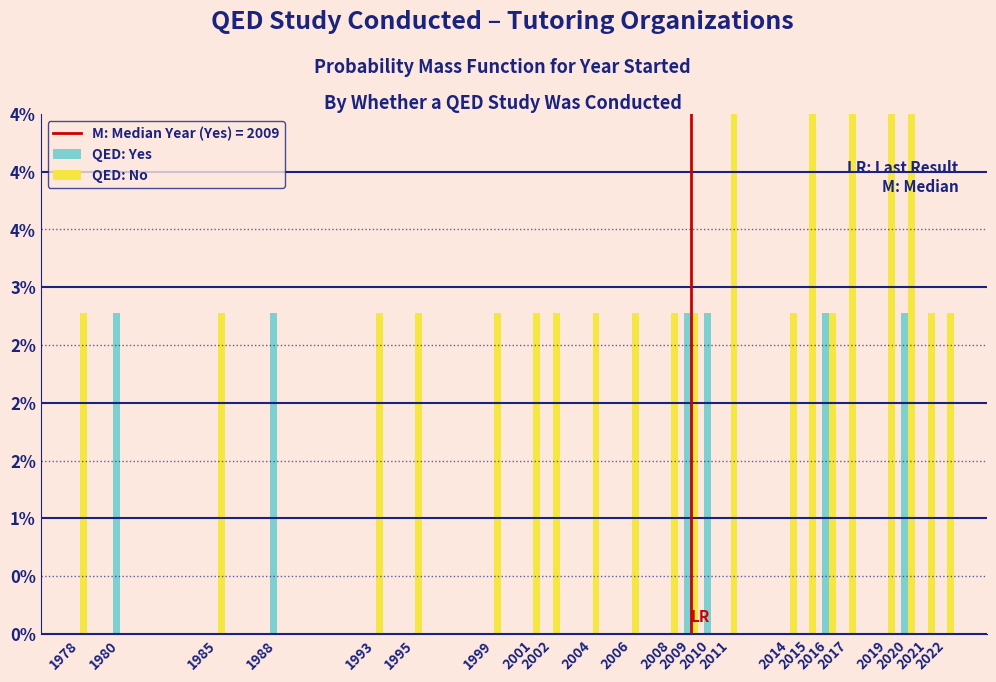

At which category does the chart reach its minimum across all series?

1978